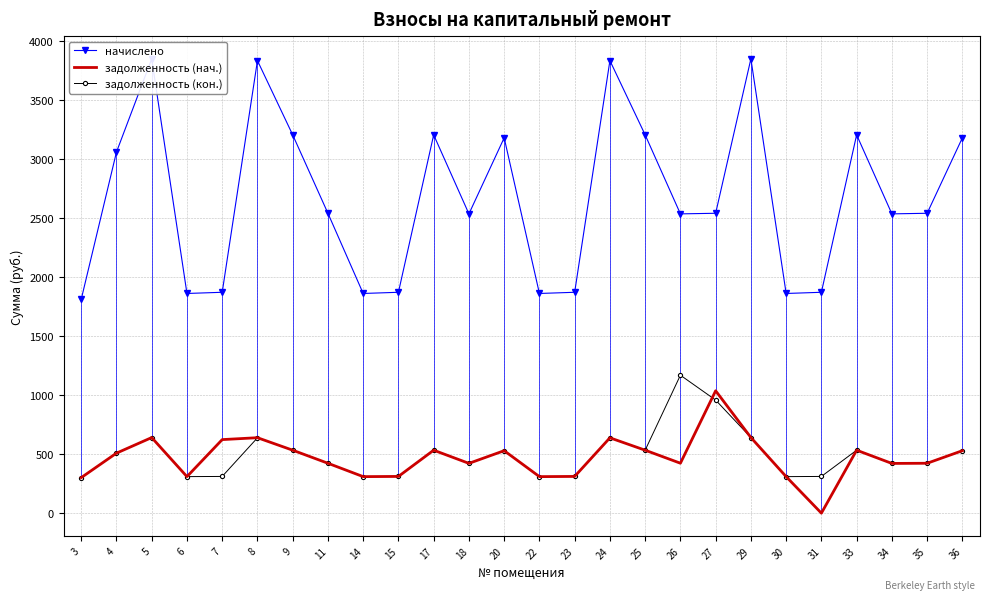

At which category does the chart reach its minimum across all series?

31